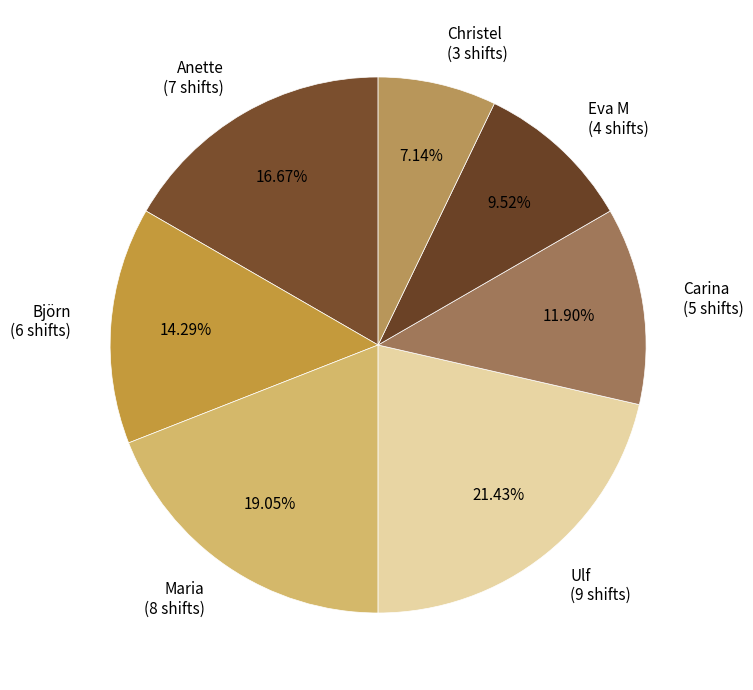

Approximately how many times larger is the value at Anette compared to Maria?

0.9